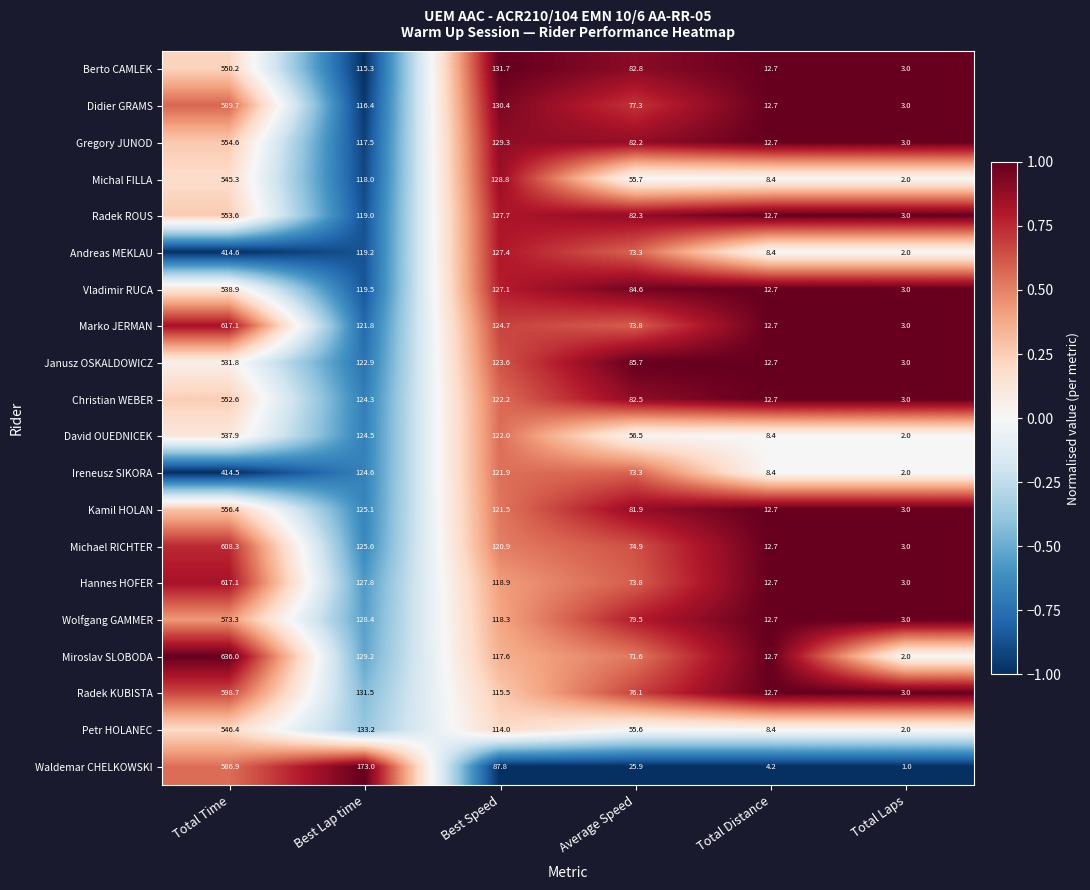

At which category is the sum across all series the highest?

Total Time